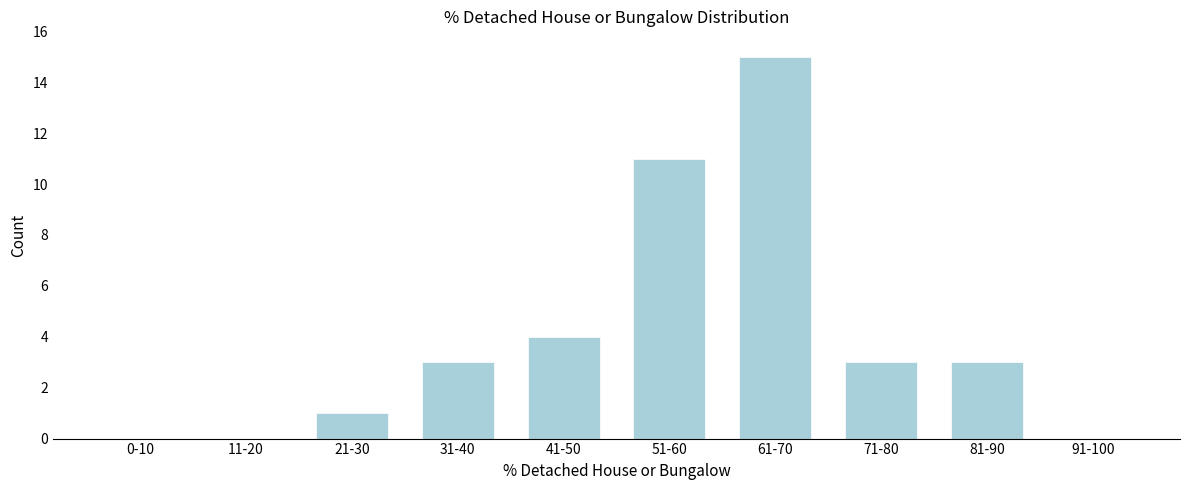

Reading left to right, list all the values displayed in this chart.

0-10=0	11-20=0	21-30=1	31-40=3	41-50=4	51-60=11	61-70=15	71-80=3	81-90=3	91-100=0